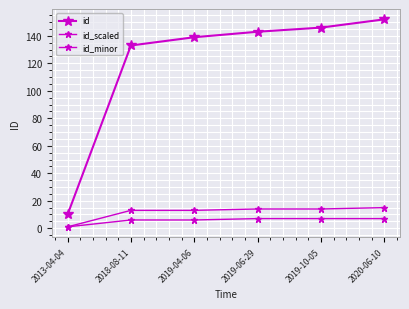

What is the sum of all id values?

723